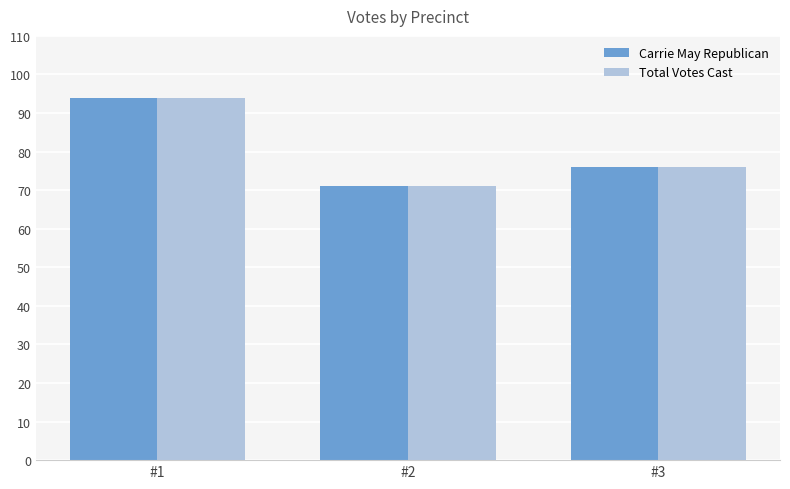

How many data points in Carrie May Republican are less than 76?

1